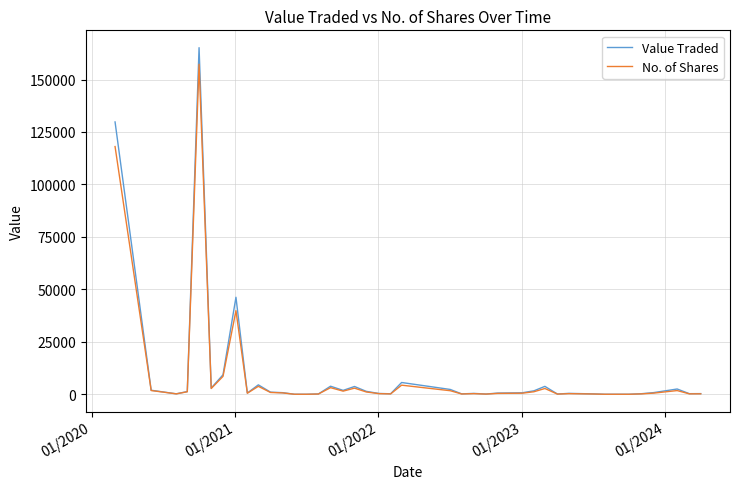

True or false: No. of Shares has more than 0 points higher than both neighbors.

True